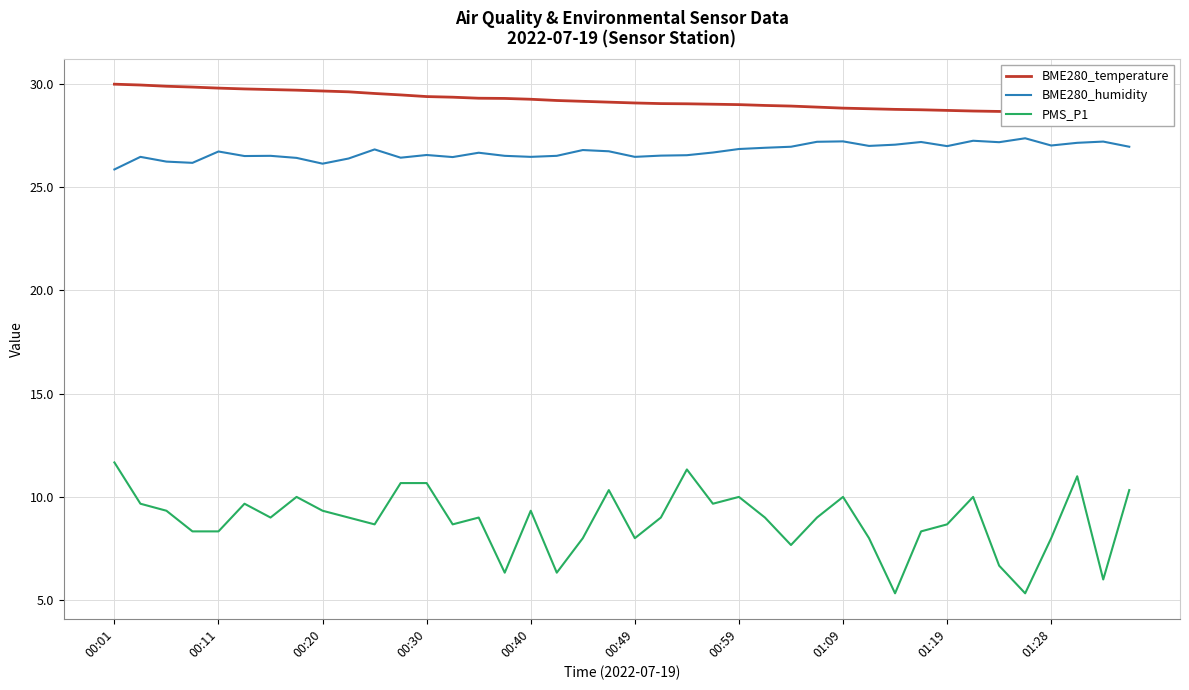

True or false: BME280_temperature and BME280_humidity intersect in this chart.

False